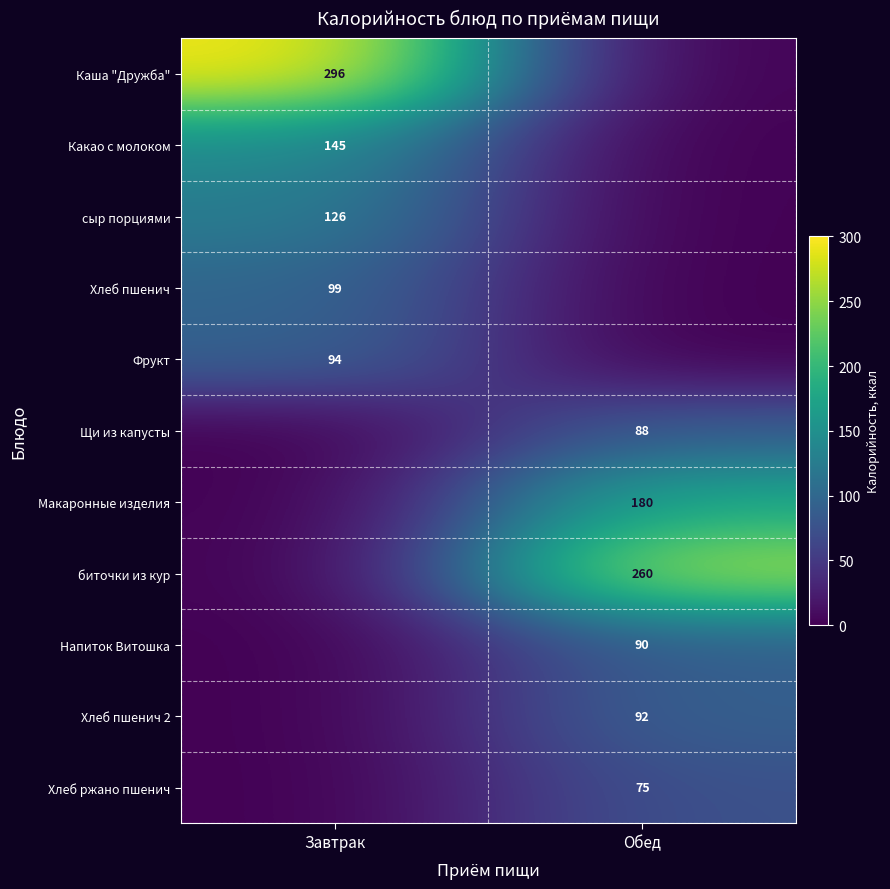

Is the value of Макаронные изделия at Обед greater than the value of сыр порциями at Завтрак?

Yes